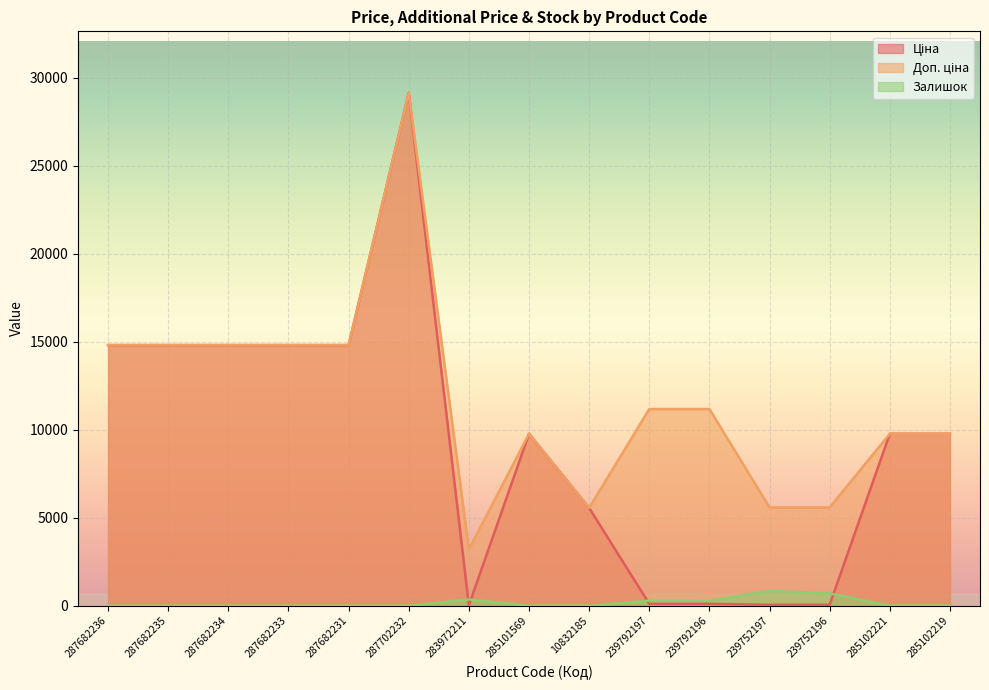

True or false: Залишок has a value of 17.4 at 285102219.

False